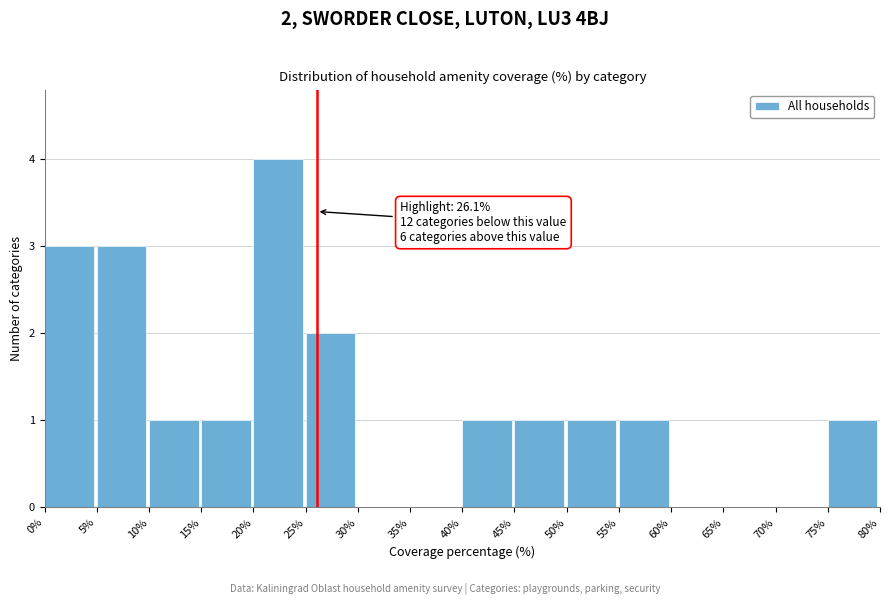

Over which range of the x-axis is the bar tallest?

20% to 25%